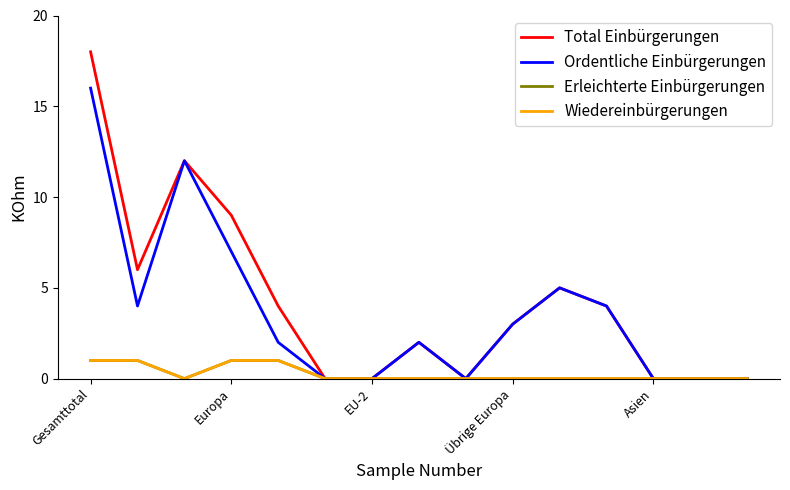

Does the chart have visible grid lines?

No